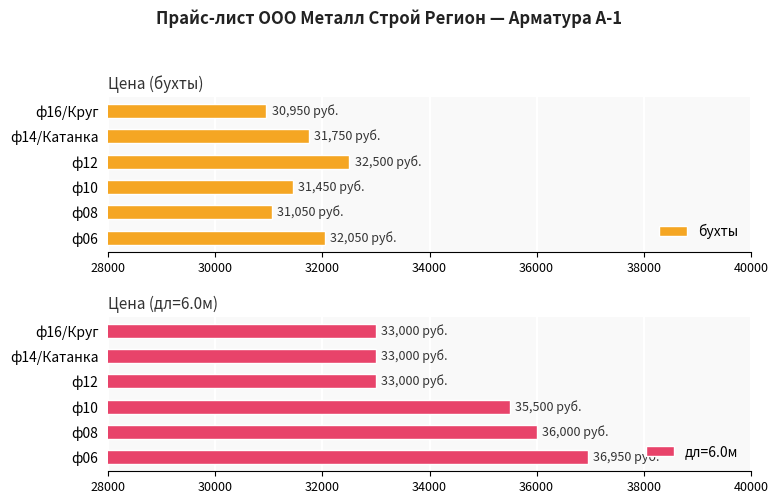

The value of бухты at ф10 is 52322. True or false?

False